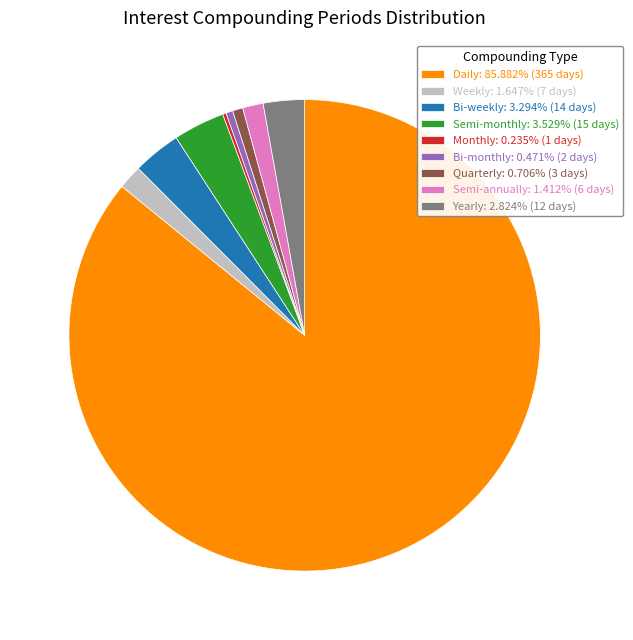

Is the sum of Semi-monthly: 3.529% (15 days) and Quarterly: 0.706% (3 days) greater than half?

No